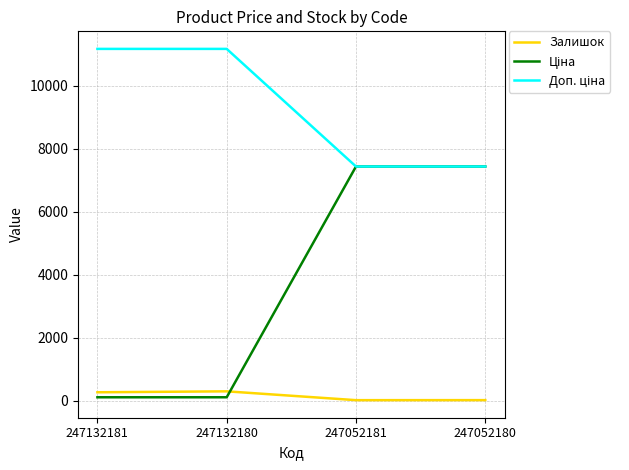

What is the highest value of the Залишок series?

300.0